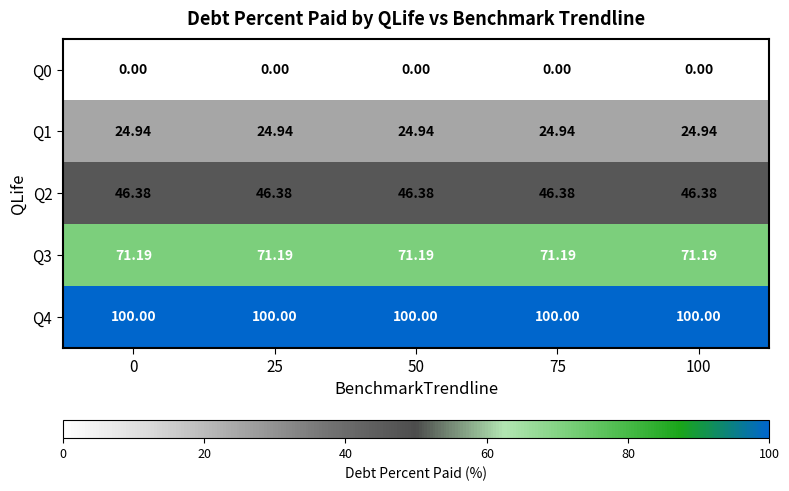

Is the value of Q4 at 50 greater than the value of Q2 at 50?

Yes